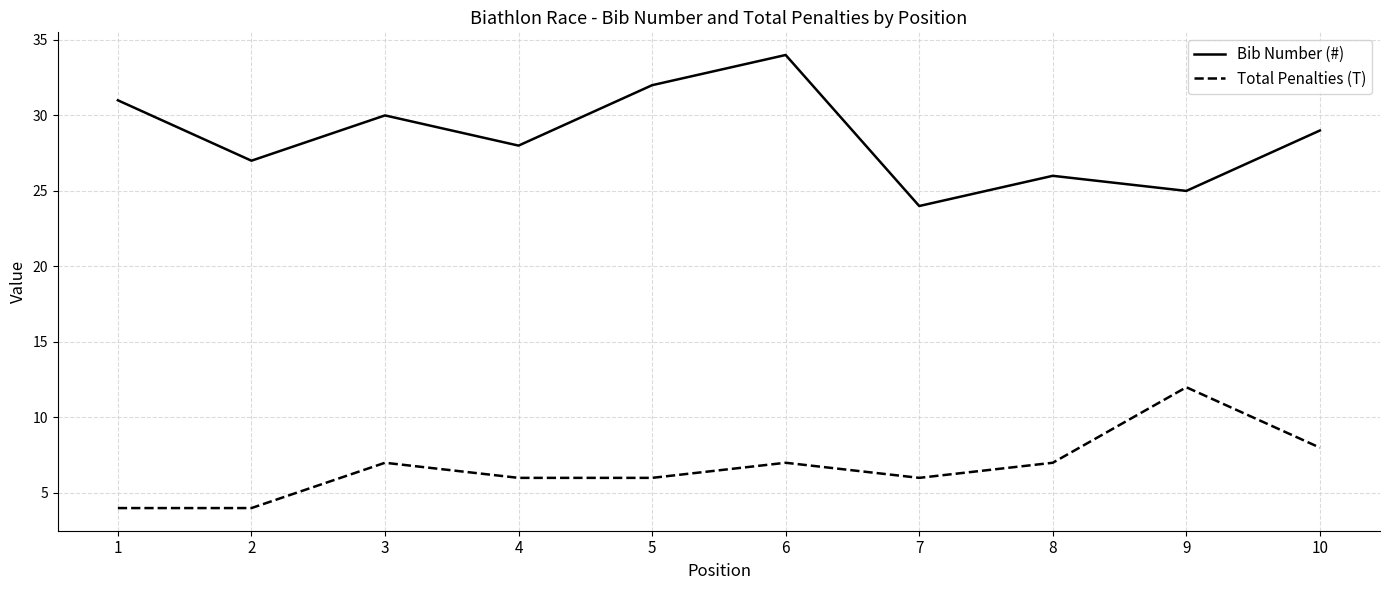

True or false: Total Penalties (T) and Bib Number (#) intersect in this chart.

False